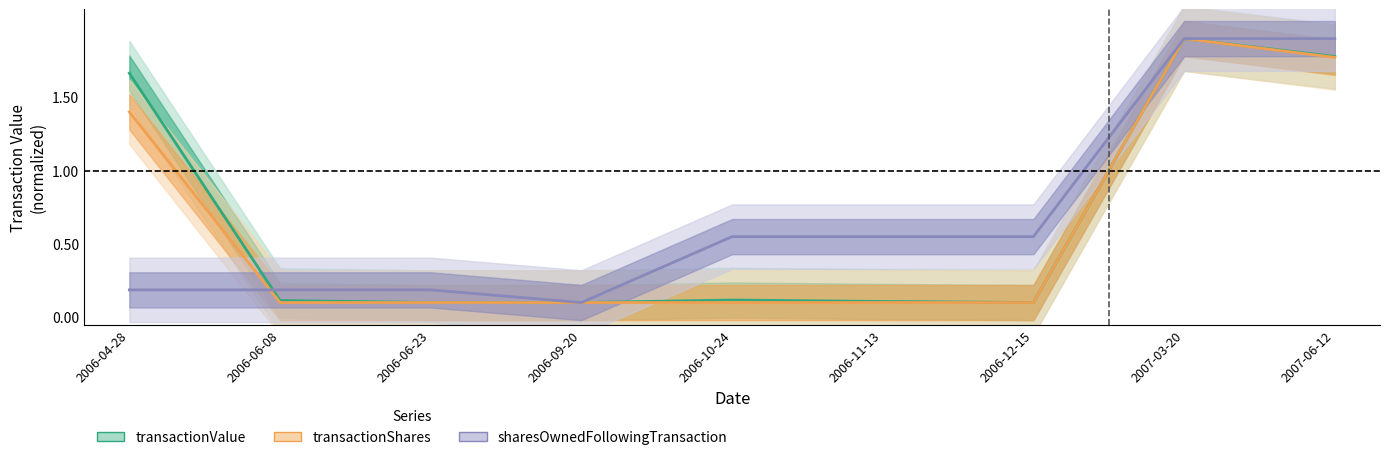

What are all the series names shown in the legend?

transactionValue, transactionShares, sharesOwnedFollowingTransaction